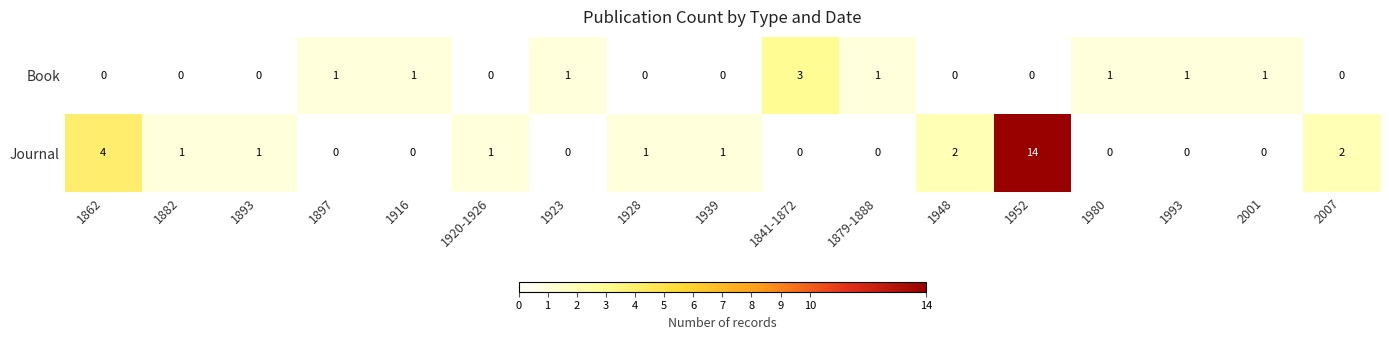

How many data points does each series have?

17